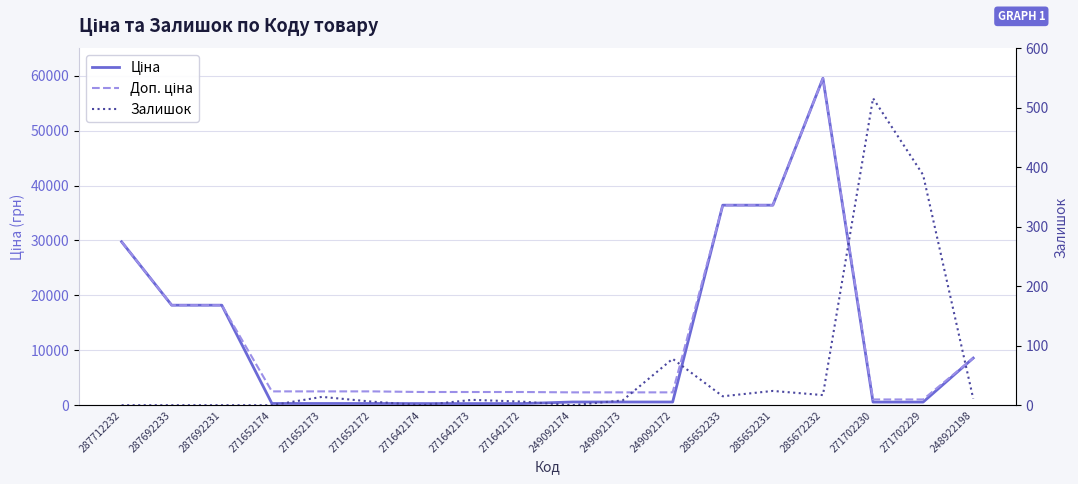

What position from the right is 271642173?

11